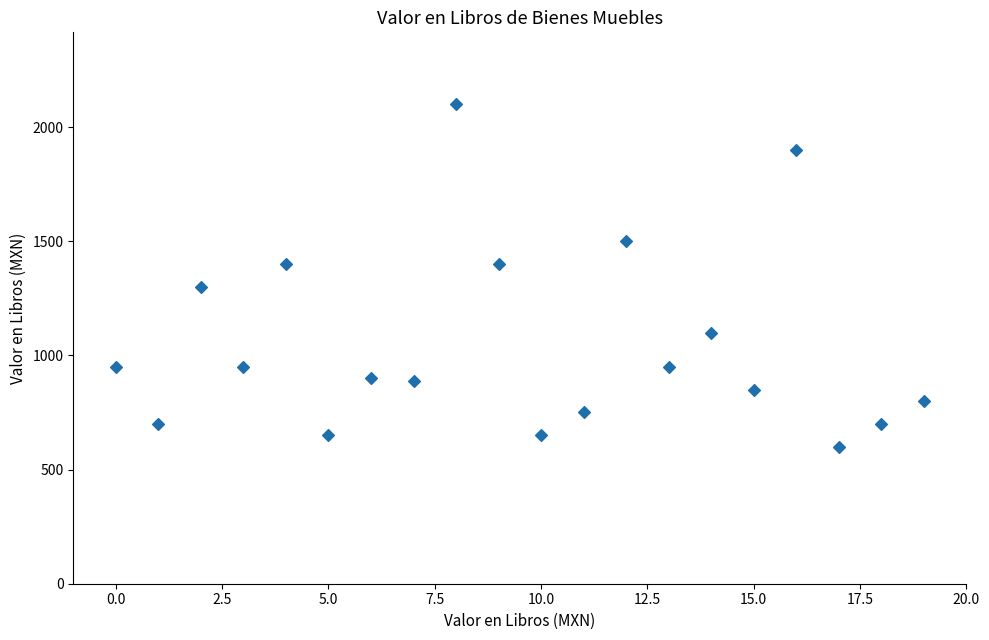

What is the range of Y values (max minus min)?

1500